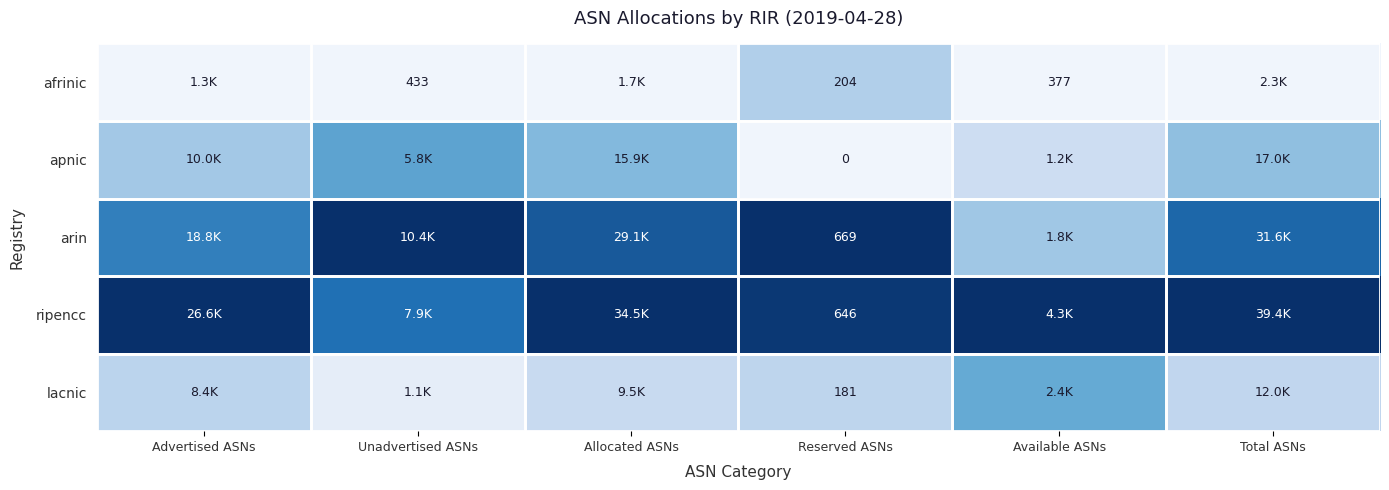

Which series changed the most between Unadvertised ASNs and Allocated ASNs?

ripencc